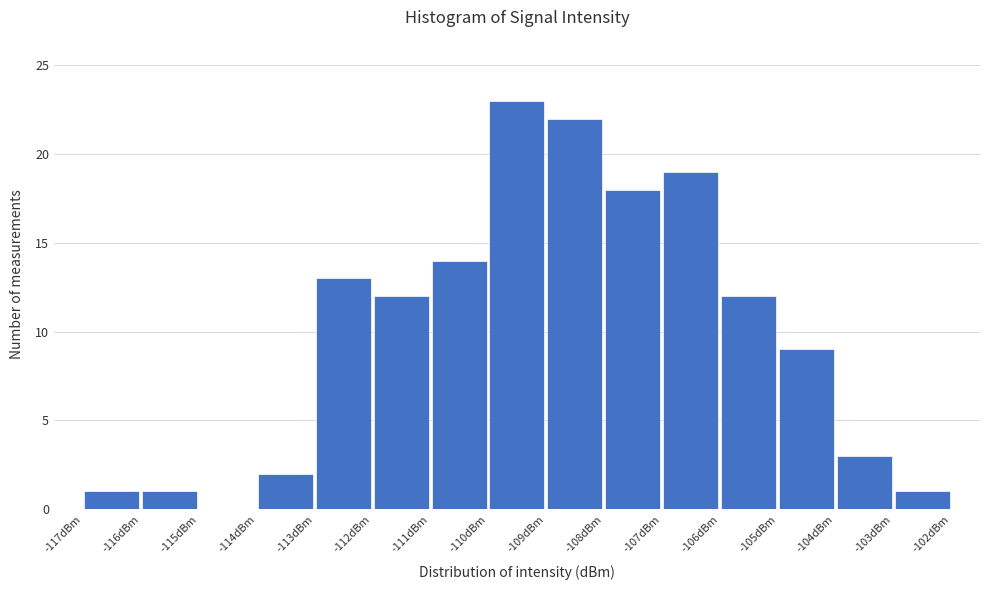

How tall is the bar that spans -107 to -106 on the x-axis? The values are not printed on the chart, so give them approximately, as read against the axis.

19